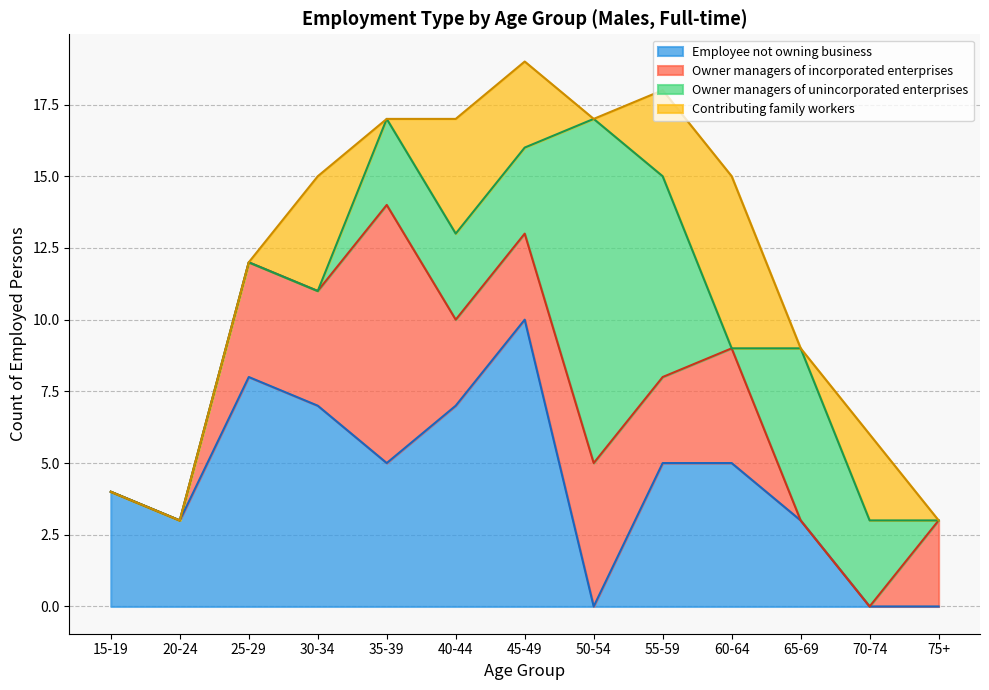

How many interior local peaks does the Contributing family workers series have?

4